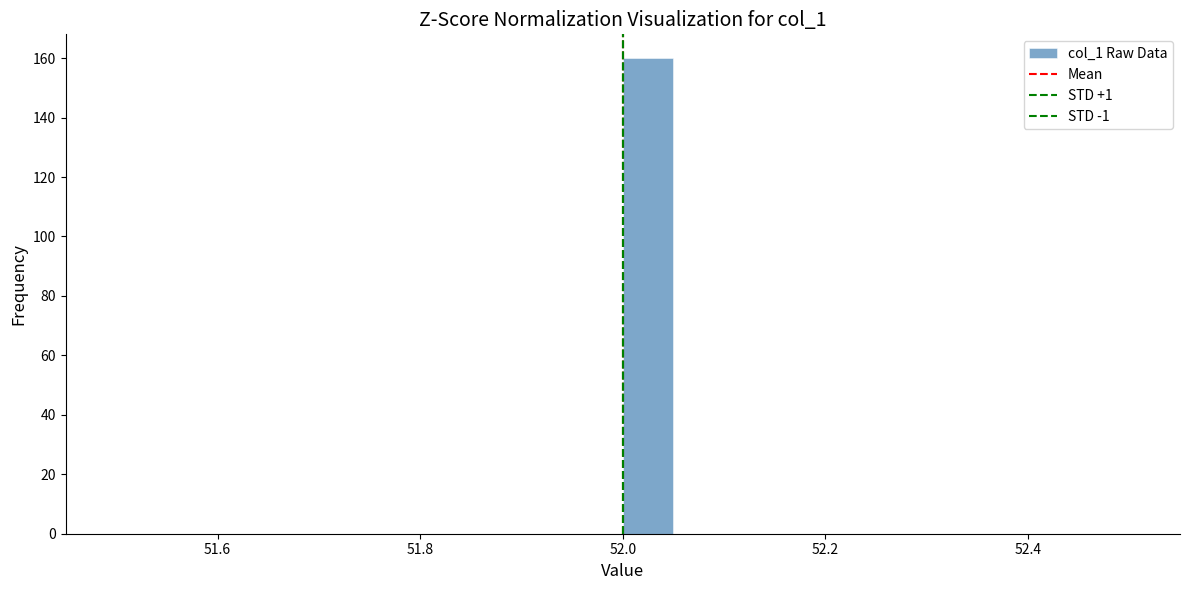

Read against the x-axis, roughly where is the centre of the tallest bar?

52.02